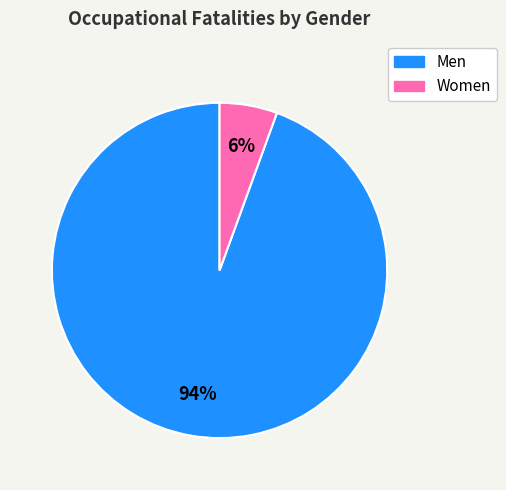

Which category has the biggest portion of the pie?

Men